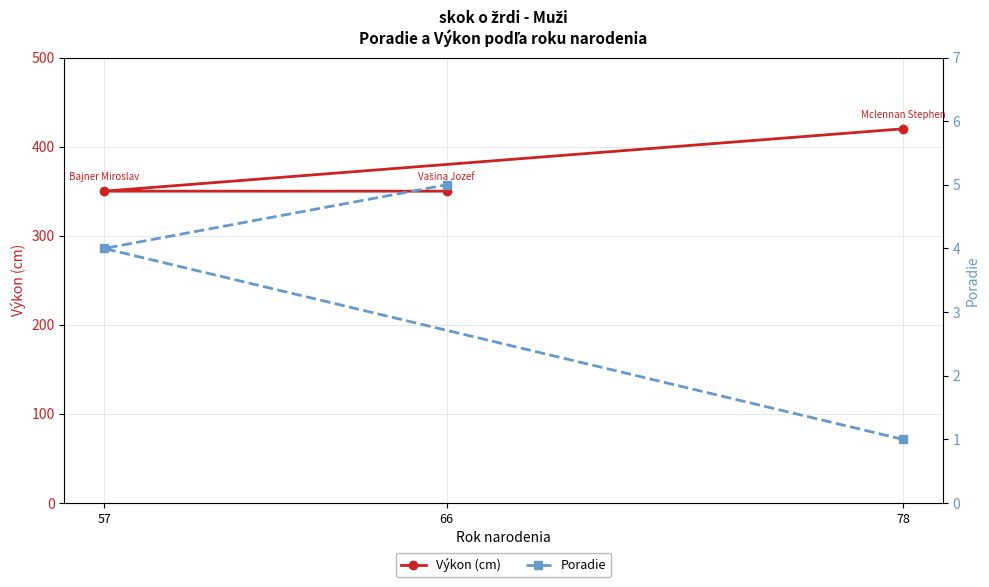

Which series changed the most between 57 and 66?

Poradie